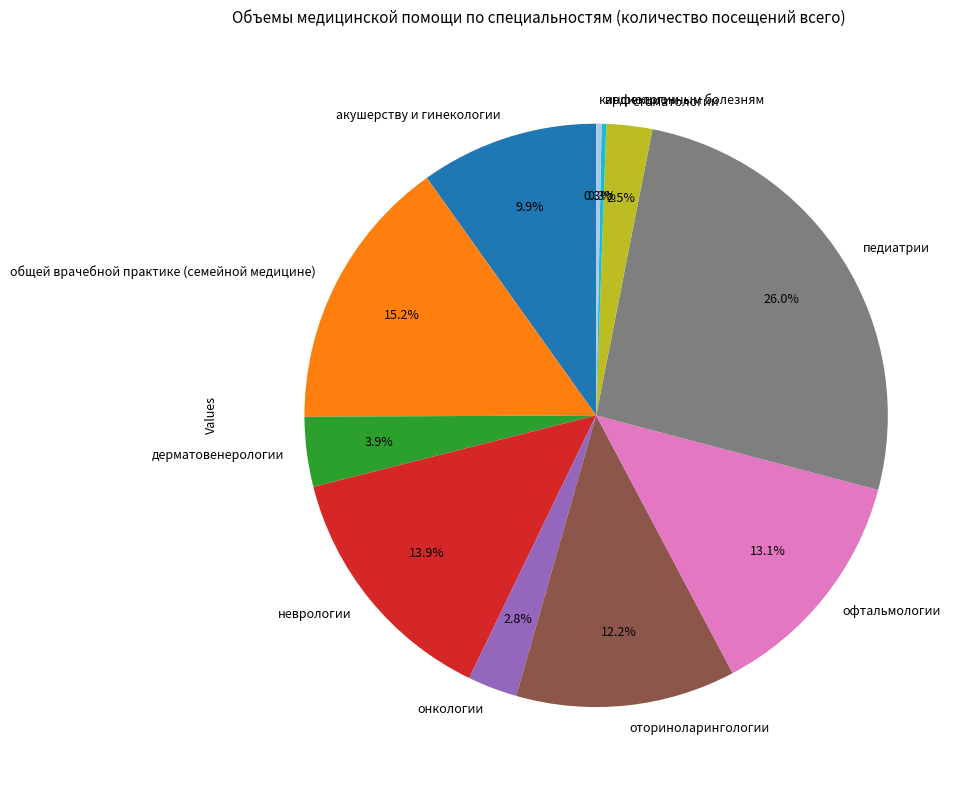

What percentage is the педиатрии slice, to the nearest percent?

26%